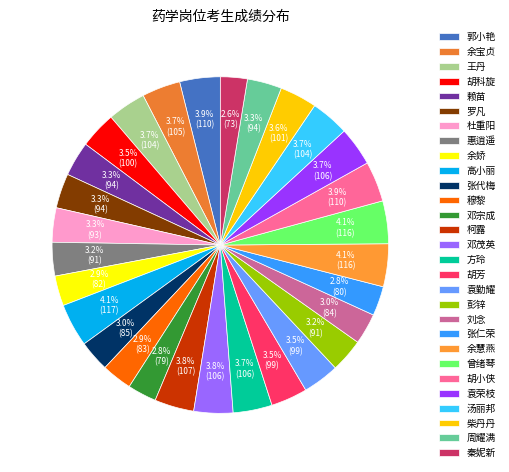

Which has a higher value, 余宝贞 or 余慧燕?

余慧燕